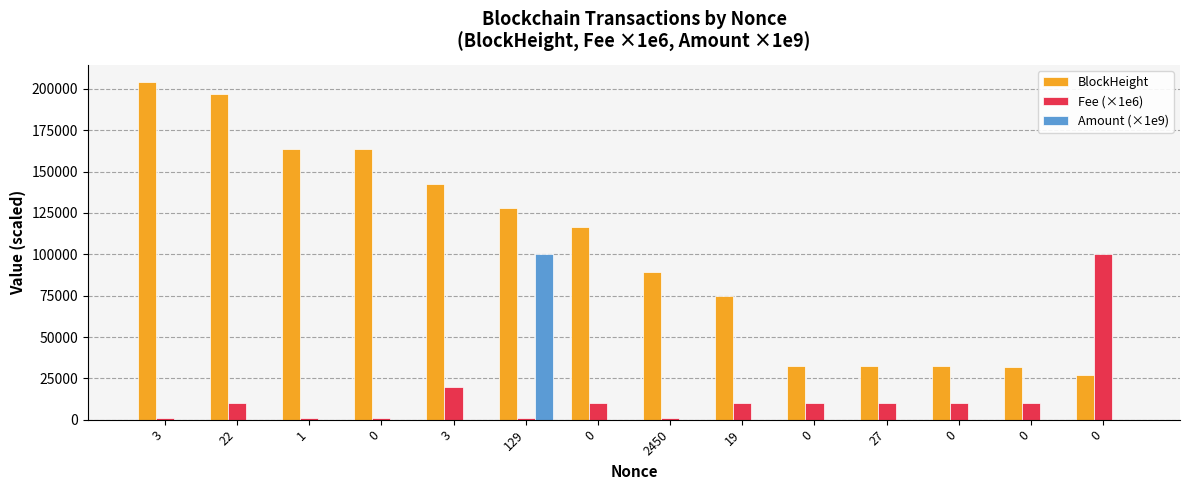

At which category is the sum across all series the highest?

129